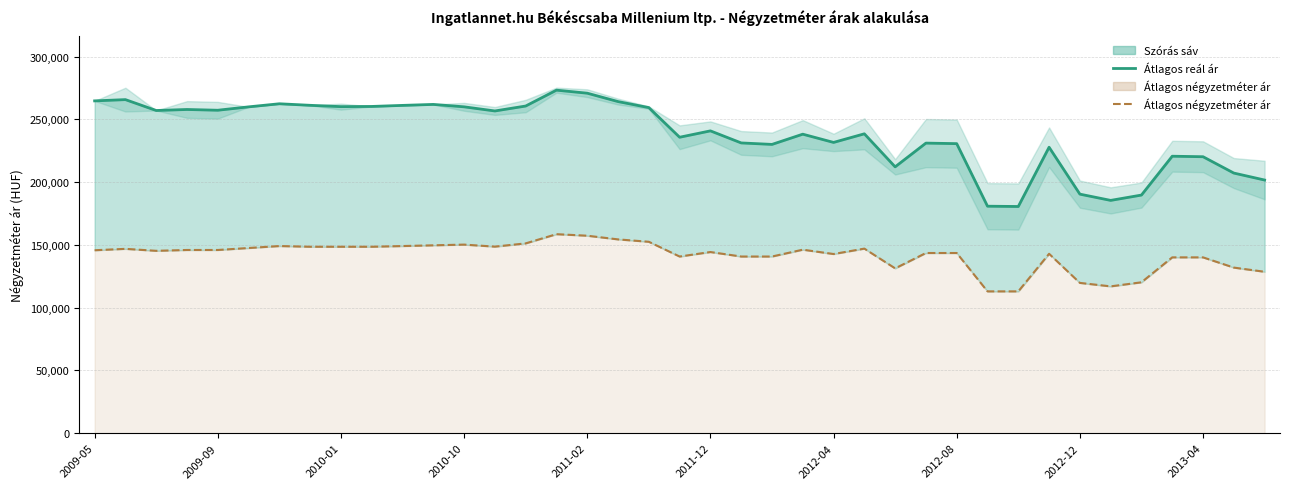

What is the difference between the highest and lowest values at 35?

80584